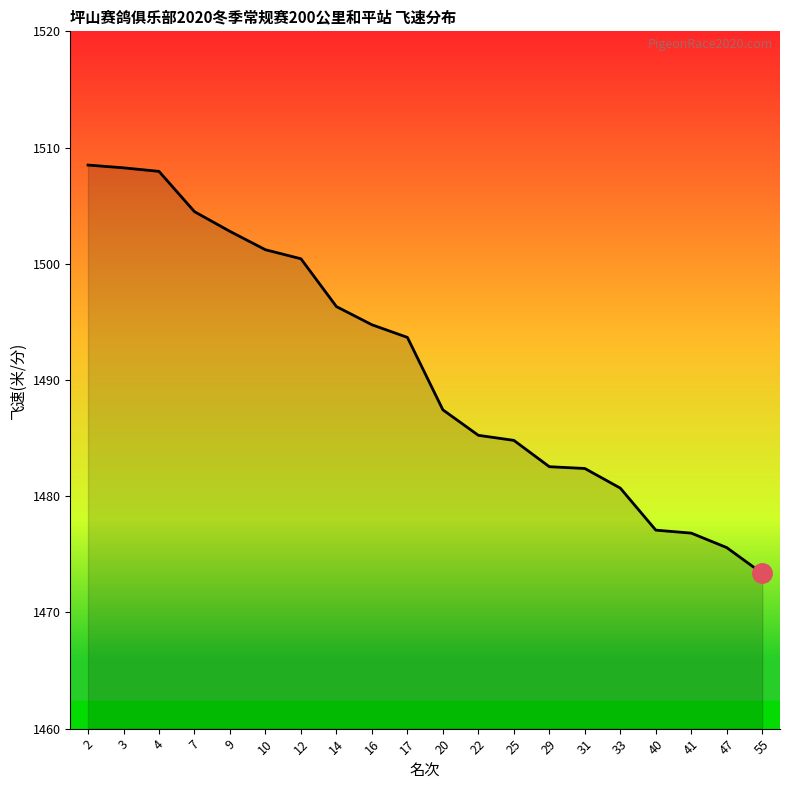

Read the value at 17.

1493.7